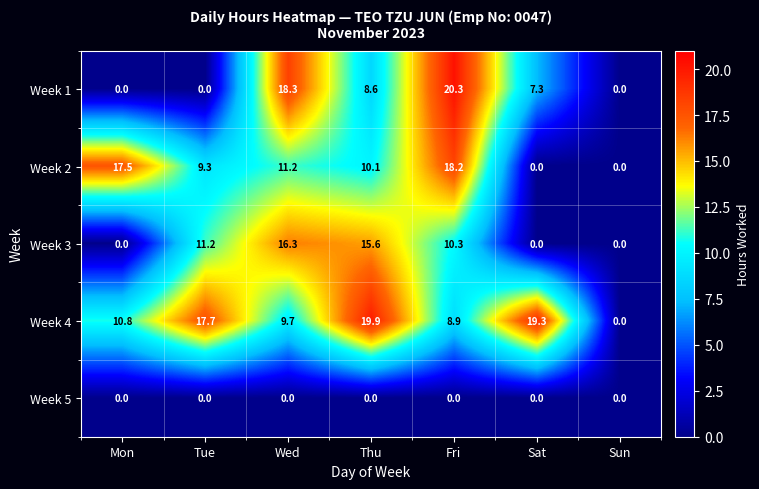

Where is Week 1 nearest to the value 10?

Thu